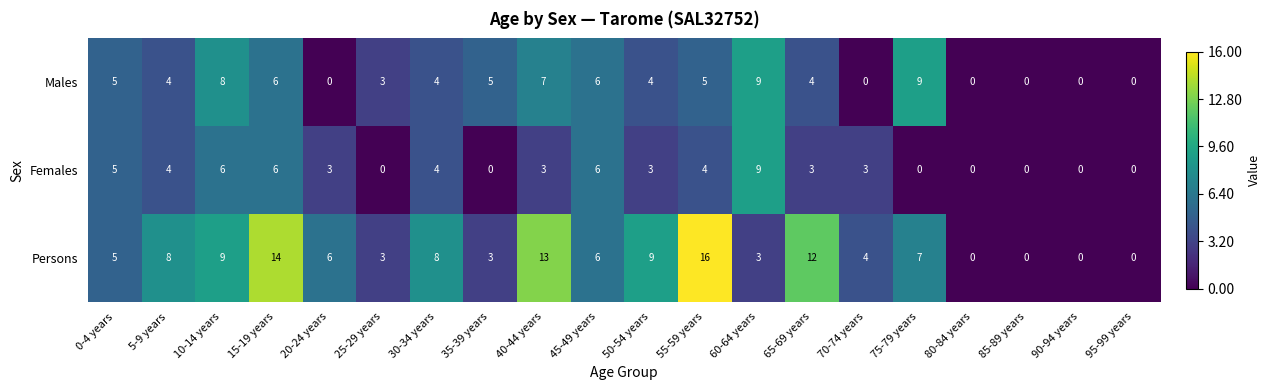

What is the difference between the highest and lowest values at 20-24 years?

6